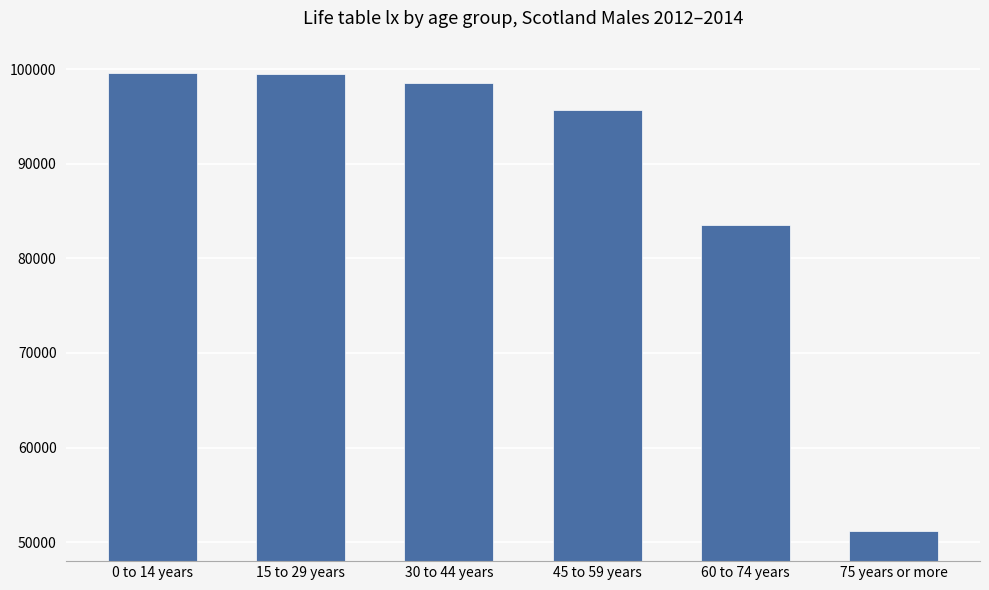

What is the change in value from 0 to 14 years to 45 to 59 years?

-3948